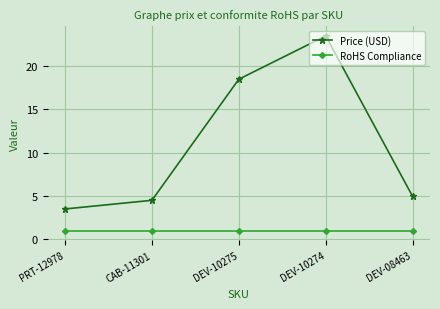

At which label is Price (USD) closest to 13?

DEV-10275